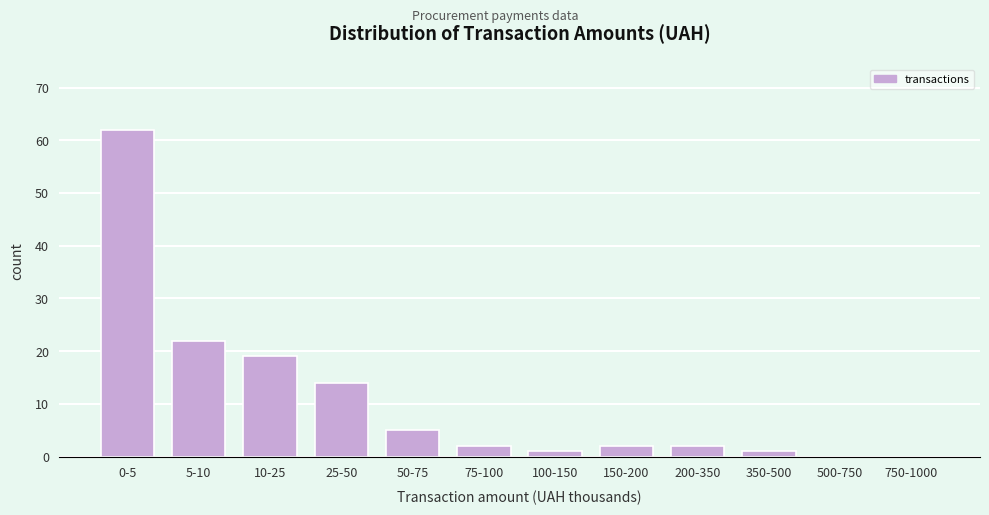

Reading left to right, what are all the values shown in this chart?

0-5=62	5-10=22	10-25=19	25-50=14	50-75=5	75-100=2	100-150=1	150-200=2	200-350=2	350-500=1	500-750=0	750-1000=0